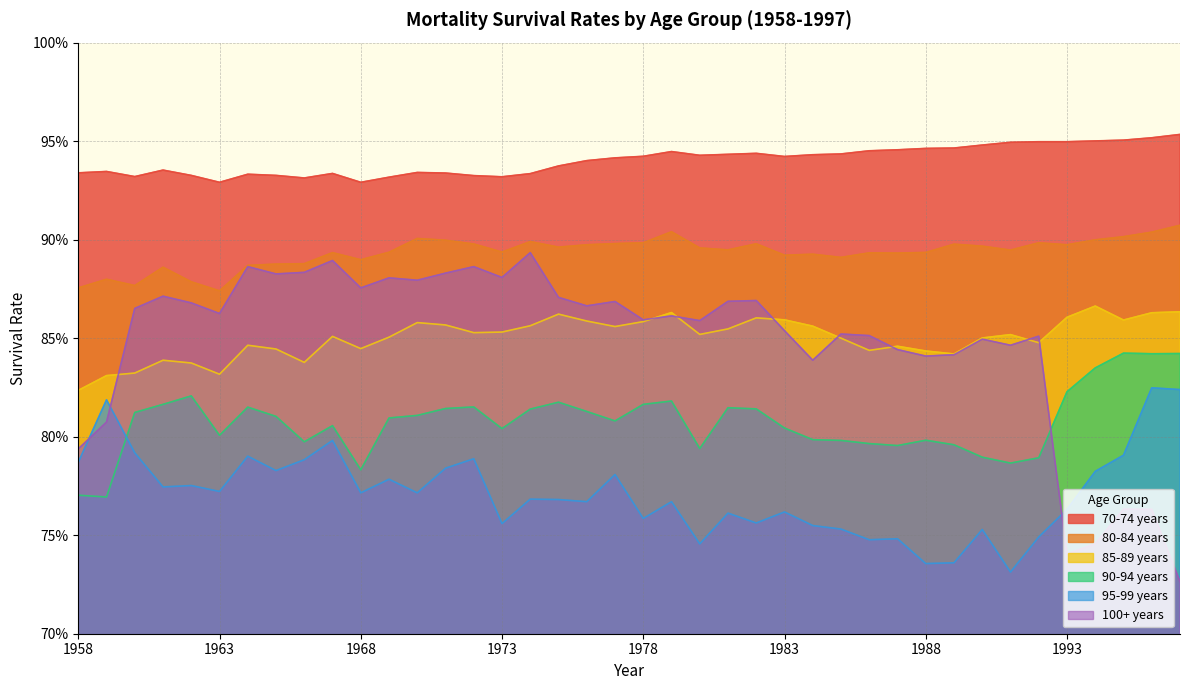

In 95-99 years, how many points are lower than both neighbors (excluding endpoints)?

13